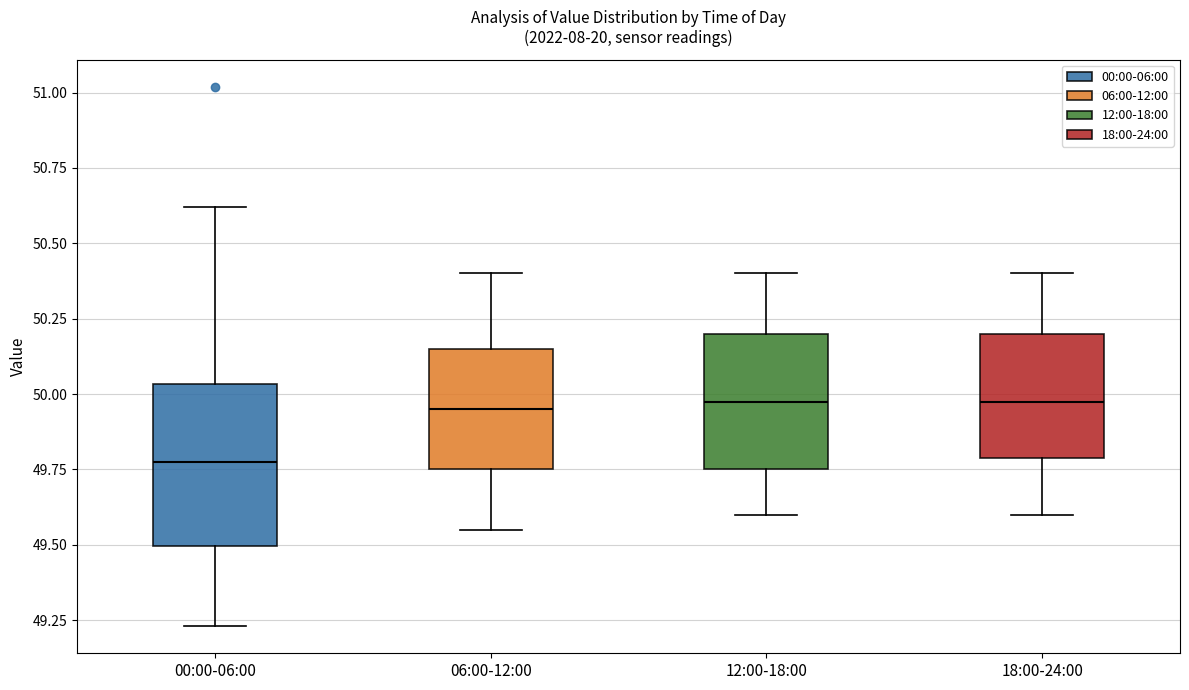

Comparing the boxes themselves (not the whiskers), which one is the tallest?

00:00-06:00